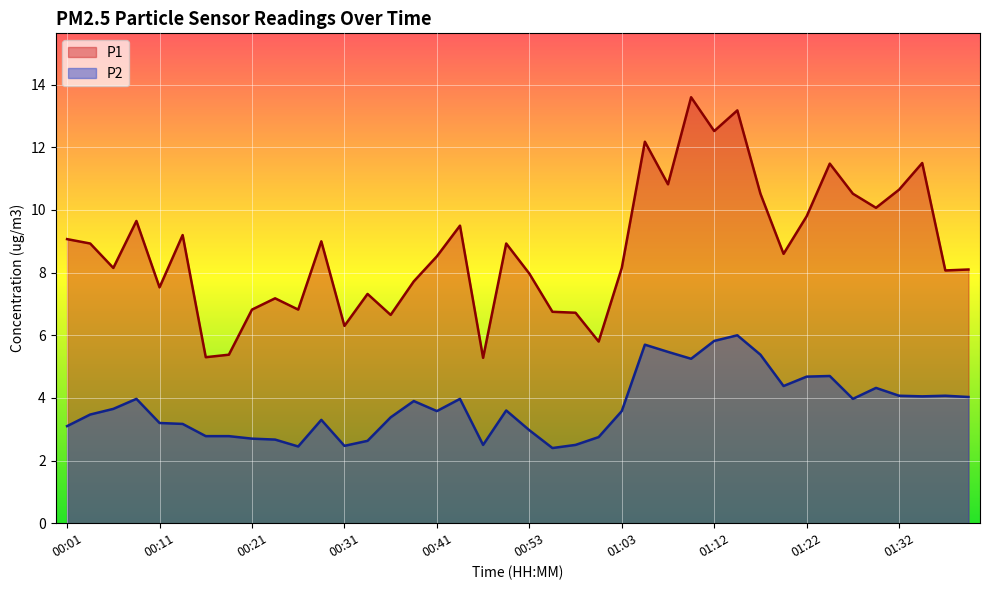

What is the maximum value for P1?

13.6